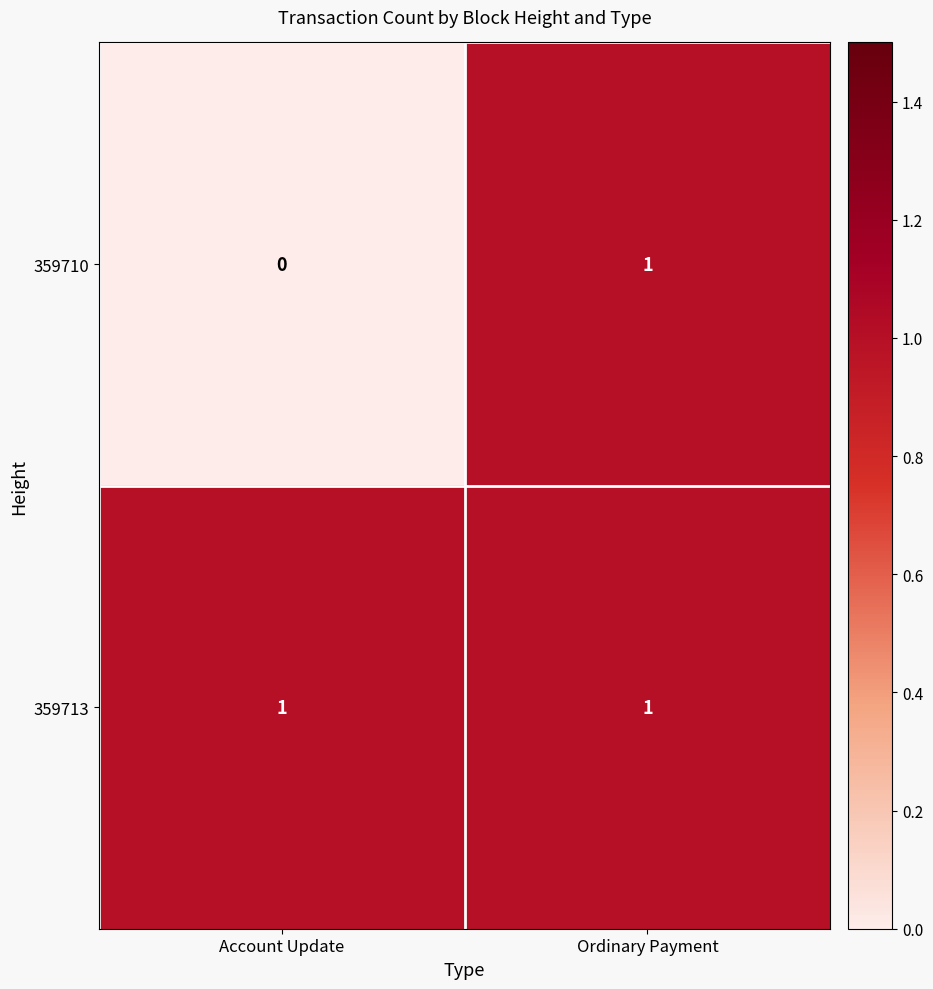

Rank the series at Account Update from highest to lowest value.

359713, 359710